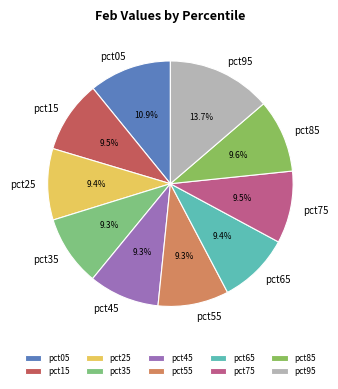

What percentage is the pct25 slice, to the nearest percent?

9%